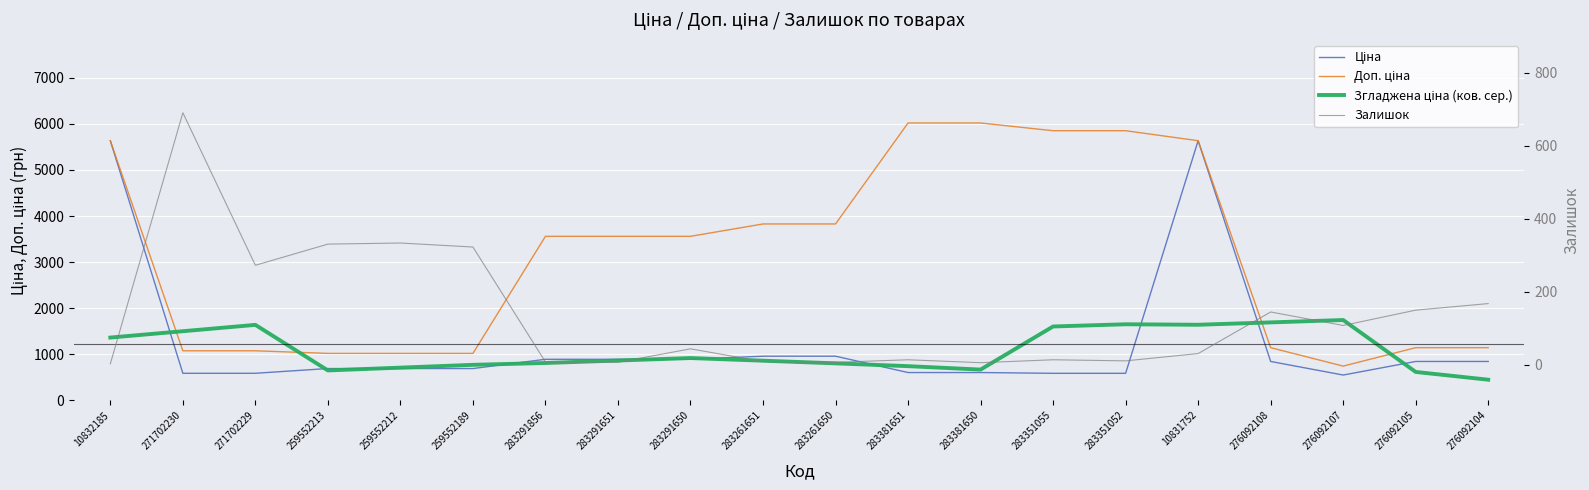

What is the maximum value shown in the chart?

6020.8